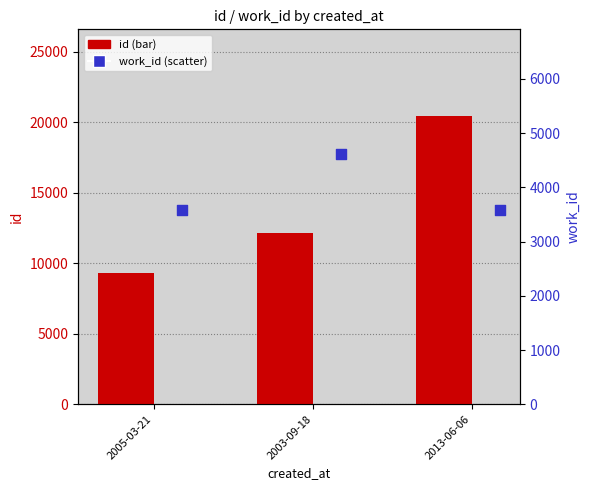

Which series has the largest Y range (max minus min)?

id